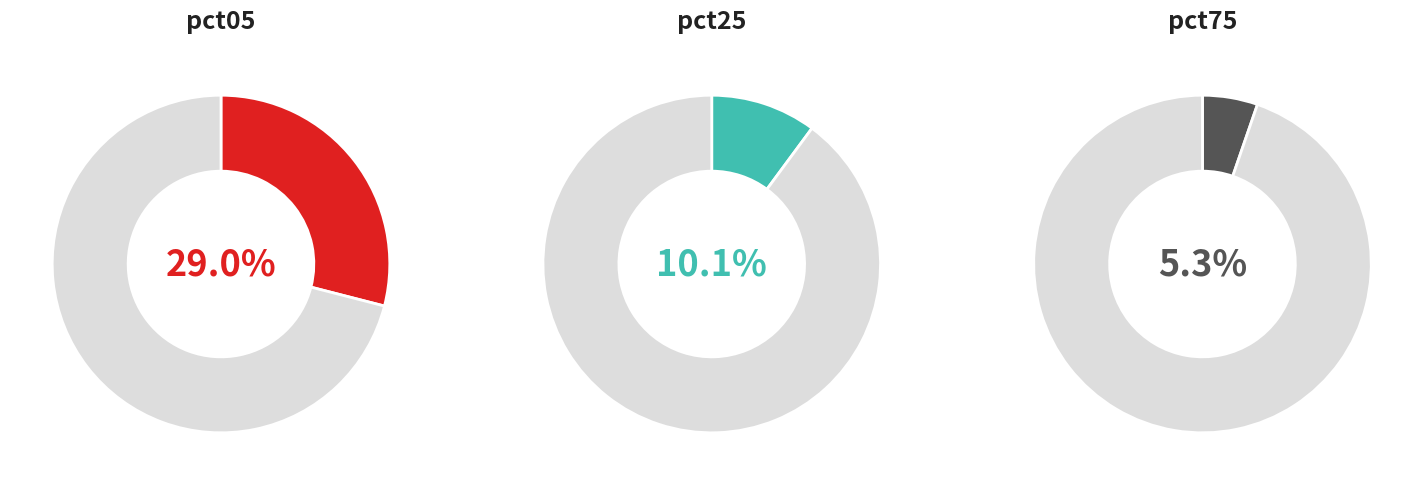

What percentage is the pct25 slice, to the nearest percent?

10%